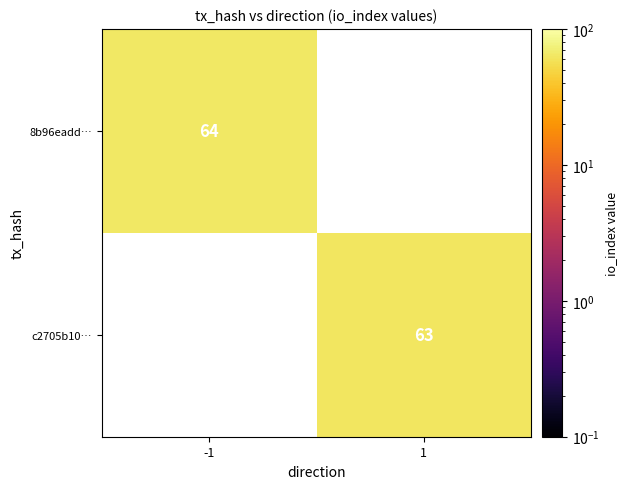

The 8b96eadd… series shows 97 at -1. True or false?

False